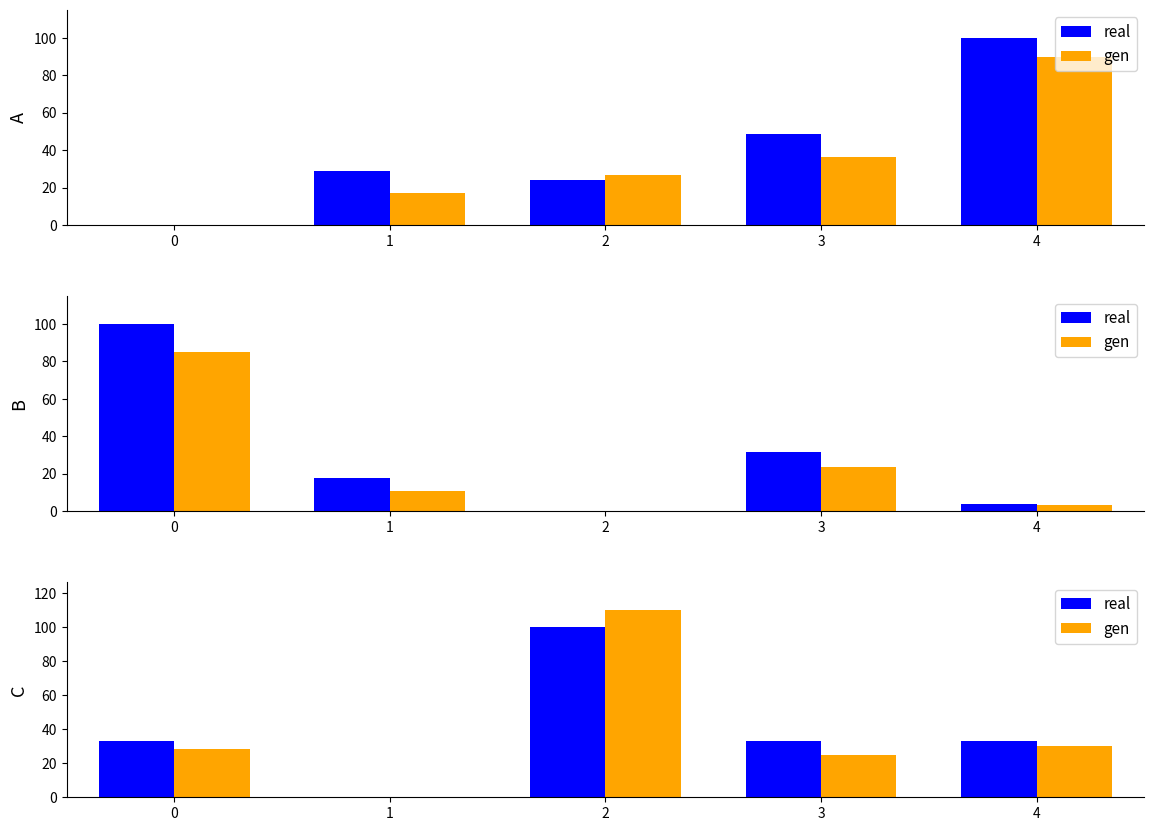

The value of real at 0 is 33.3. True or false?

True